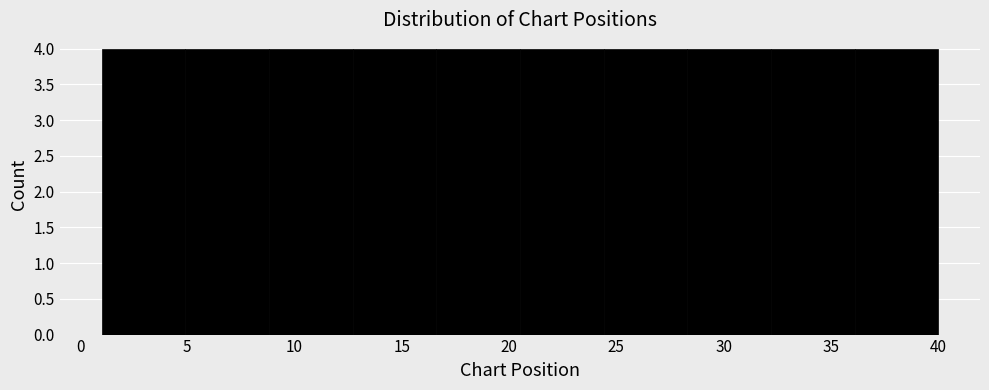

Reading left to right, list every bar in this chart as the range it spans on the x-axis followed by its height. Neither the bar edges nor the heights are printed on the chart, so give them approximately, as read against the axes.

1.0 to 4.9: 4
4.9 to 8.8: 4
8.8 to 12.7: 4
12.7 to 16.6: 4
16.6 to 20.5: 4
20.5 to 24.4: 4
24.4 to 28.3: 4
28.3 to 32.2: 4
32.2 to 36.1: 4
36.1 to 40.0: 4